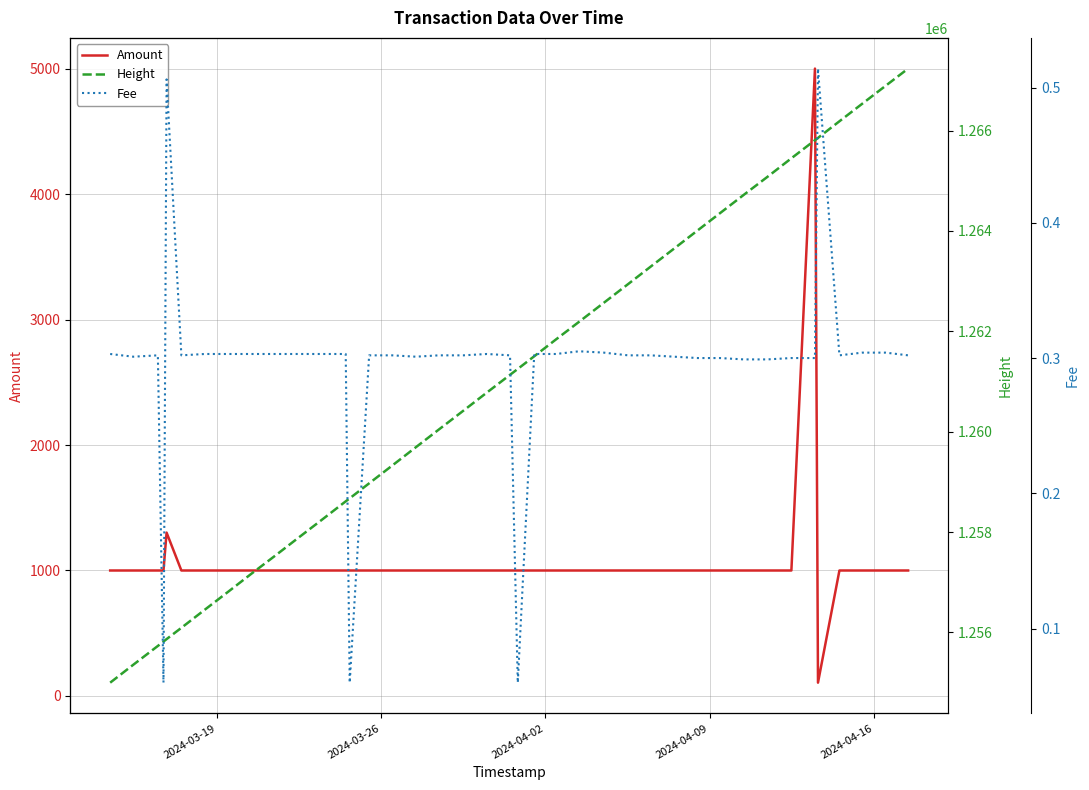

Reading left to right, what are all the values shown in this chart?

Amount: 1000.0	1000.0	1000.0	1000.0	1302.0	1000.0	1000.0	1000.0	1000.0	1000.0	1000.0	1000.0	1000.0	1000.0	1000.0	1000.0	1000.0	1000.0	1000.0	1000.0	1000.0	1000.0	1000.0	1000.0	1000.0	1000.0	1000.0	1000.0	1000.0	1000.0	1000.0	1000.0	1000.0	1000.0	5000.0	106.0	1000.0	1000.0	1000.0	1000.0
Height: 1254999.0	1255356.0	1255731.0	1255818.0	1255867.0	1256092.0	1256449.0	1256816.0	1257165.0	1257522.0	1257887.0	1258237.0	1258612.0	1258672.0	1258971.0	1259326.0	1259690.0	1260042.0	1260417.0	1260779.0	1261133.0	1261251.0	1261503.0	1261838.0	1262191.0	1262569.0	1262941.0	1263287.0	1263647.0	1264015.0	1264352.0	1264718.0	1265077.0	1265448.0	1265808.0	1265854.0	1266185.0	1266534.0	1266892.0	1267235.0
Fee: 0.3	0.3	0.3	0.1	0.5	0.3	0.3	0.3	0.3	0.3	0.3	0.3	0.3	0.1	0.3	0.3	0.3	0.3	0.3	0.3	0.3	0.1	0.3	0.3	0.3	0.3	0.3	0.3	0.3	0.3	0.3	0.3	0.3	0.3	0.3	0.5	0.3	0.3	0.3	0.3